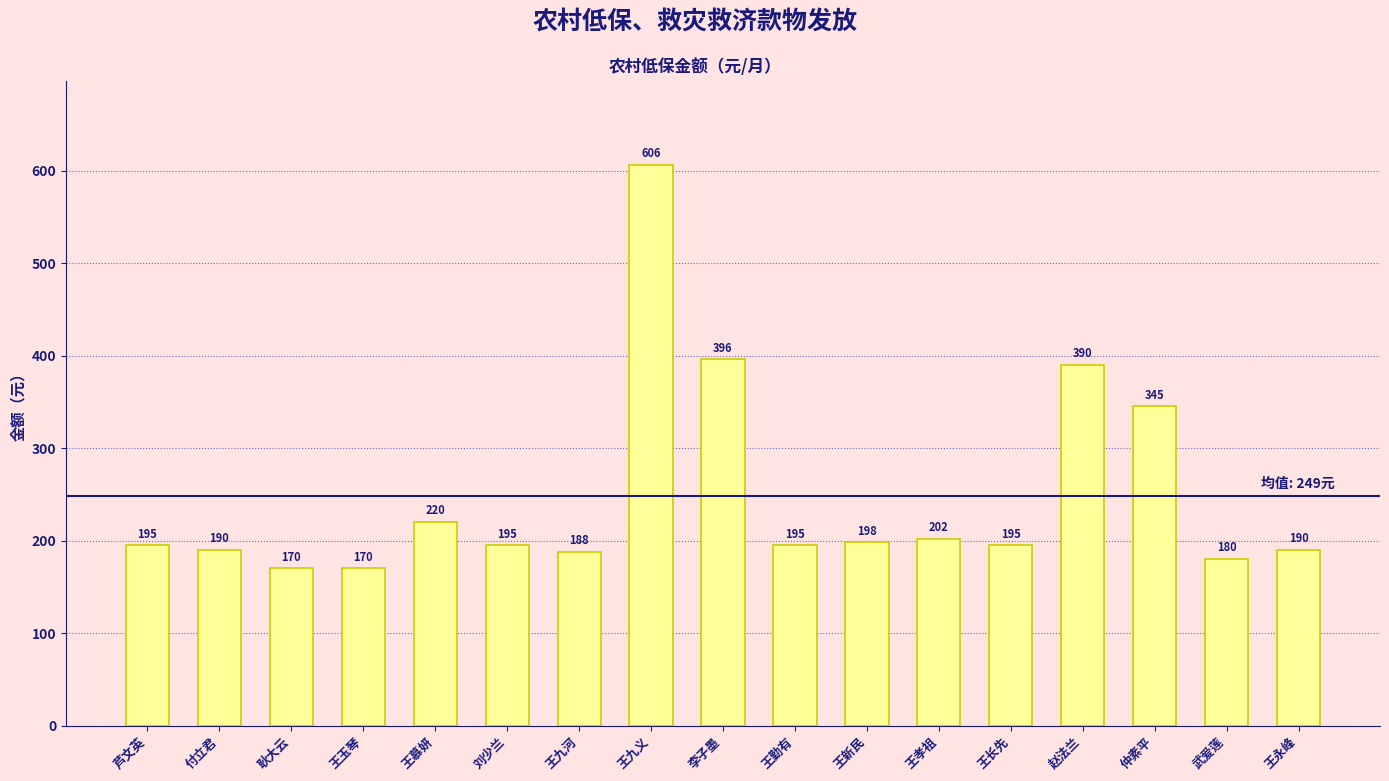

Does the chart contain stacked bars?

No